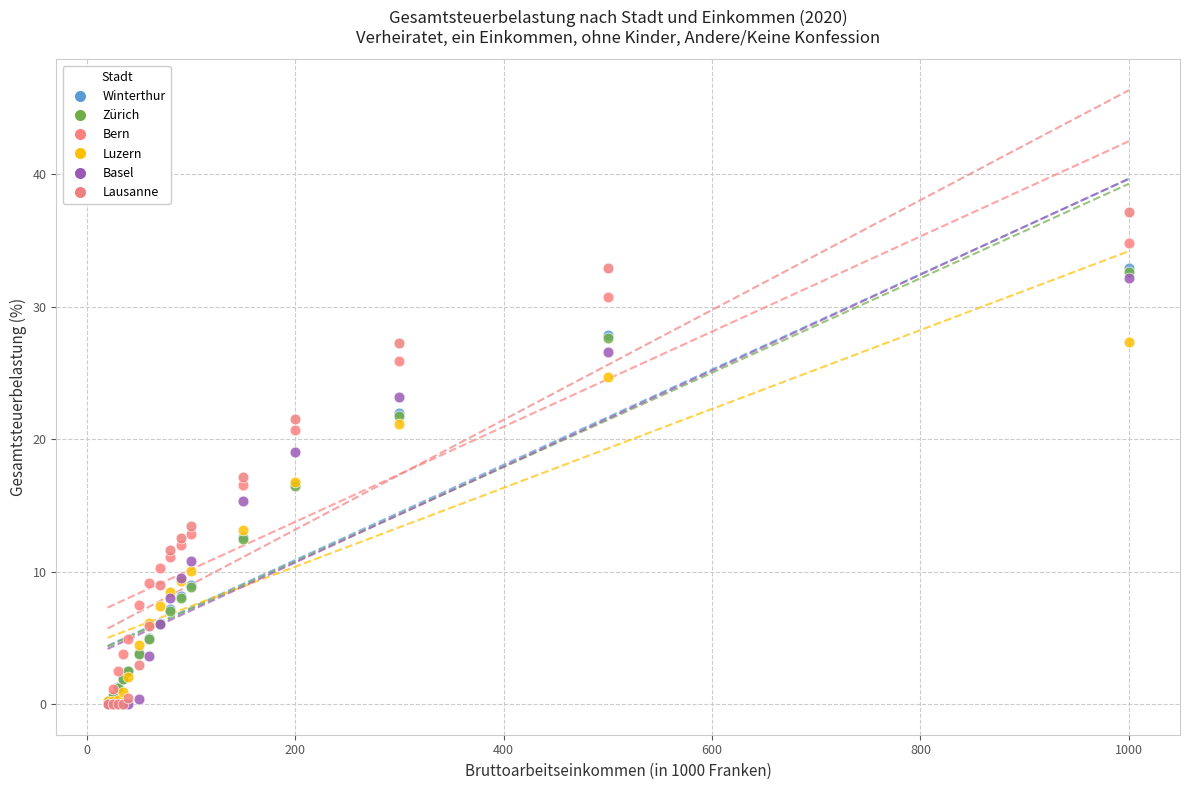

Which series has the widest spread of Y values?

Lausanne